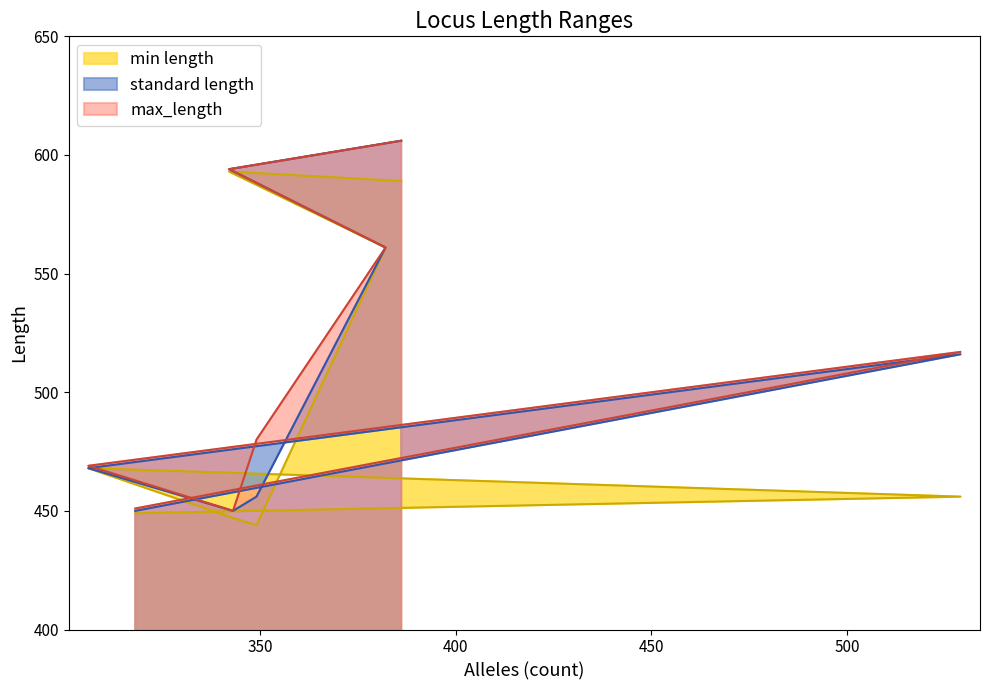

True or false: max_length has a value of 175 at pabB.

False